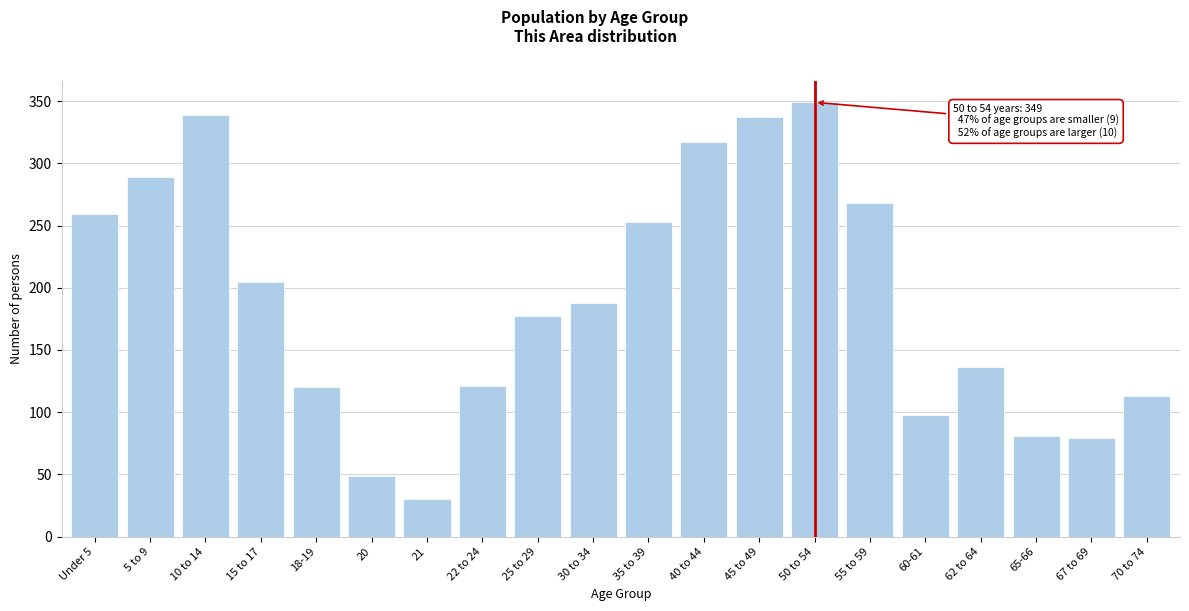

Approximately how many times larger is the value at 62 to 64 compared to 67 to 69?

1.7